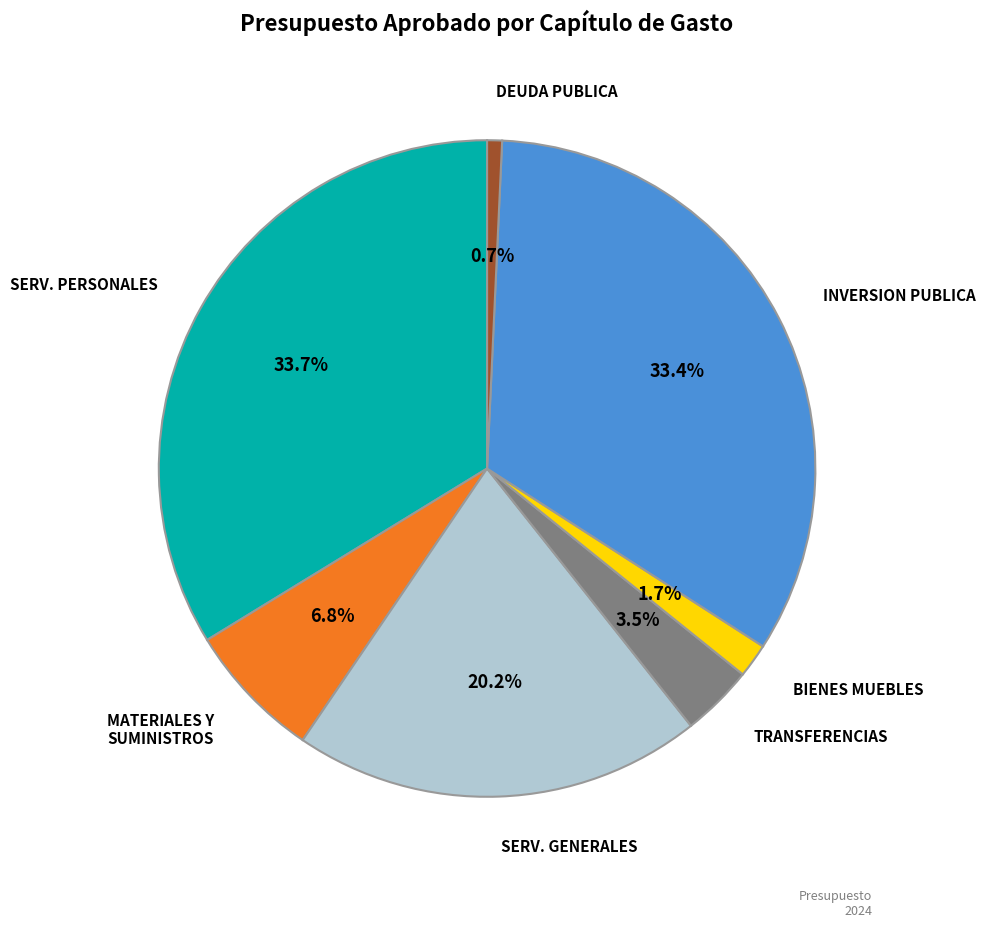

Is there a majority slice in this chart?

No